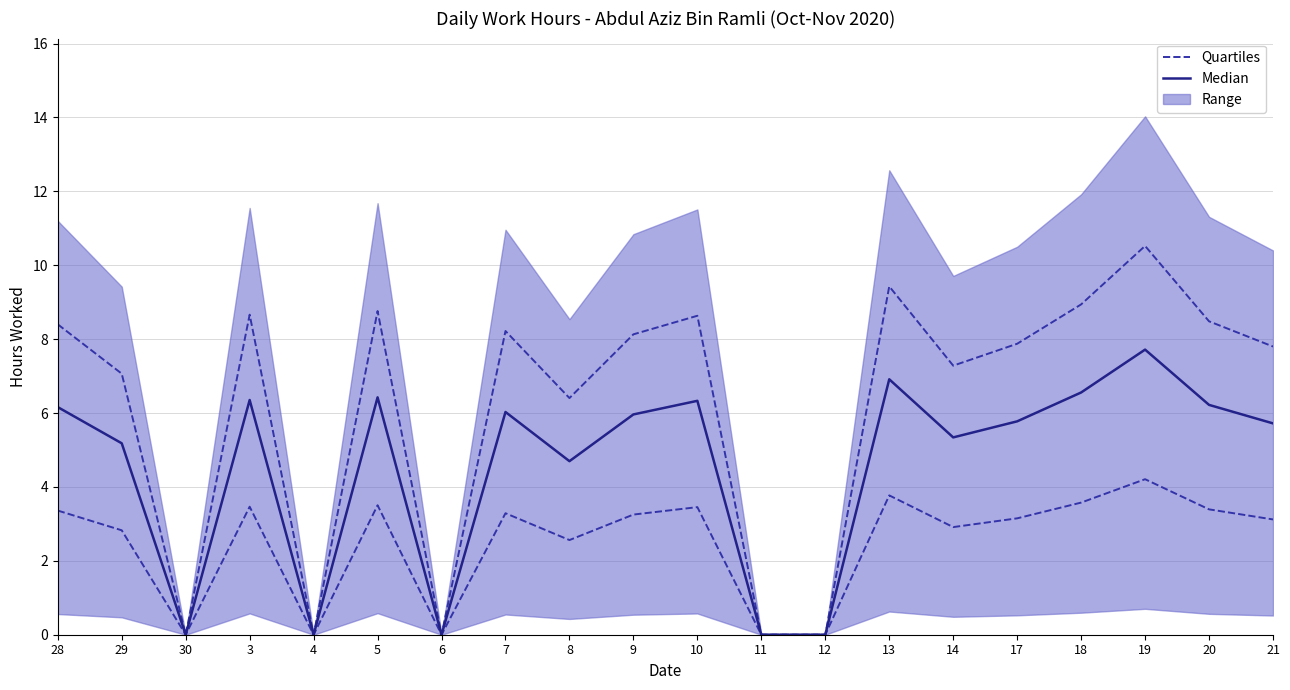

Where is the first local maximum for Quartiles?

3